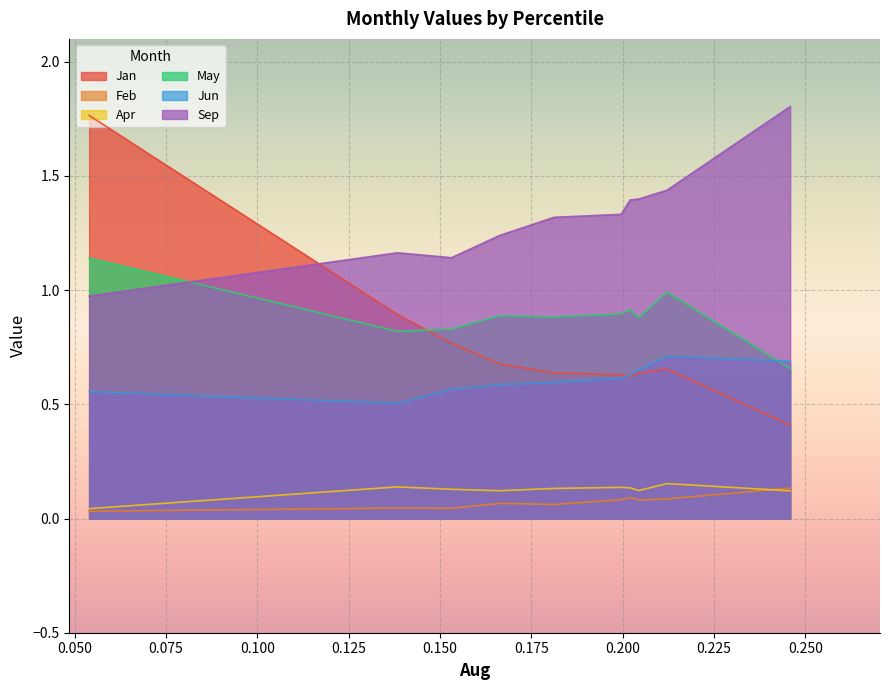

At which category does the chart reach its minimum across all series?

pct05